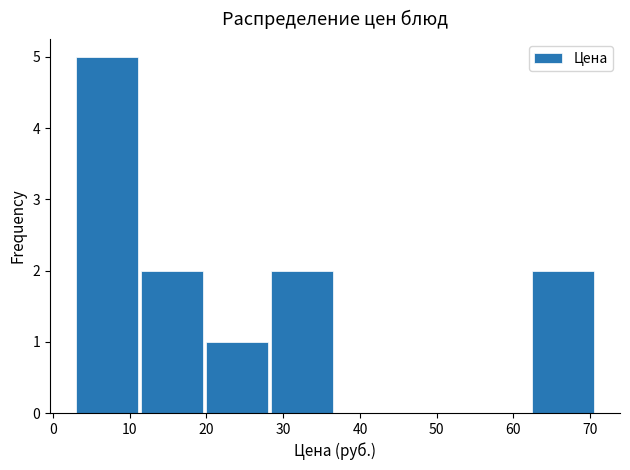

How tall is the bar that spans 20 to 28 on the x-axis? Neither the bar edges nor the heights are printed on the chart, so give them approximately, as read against the axes.

1